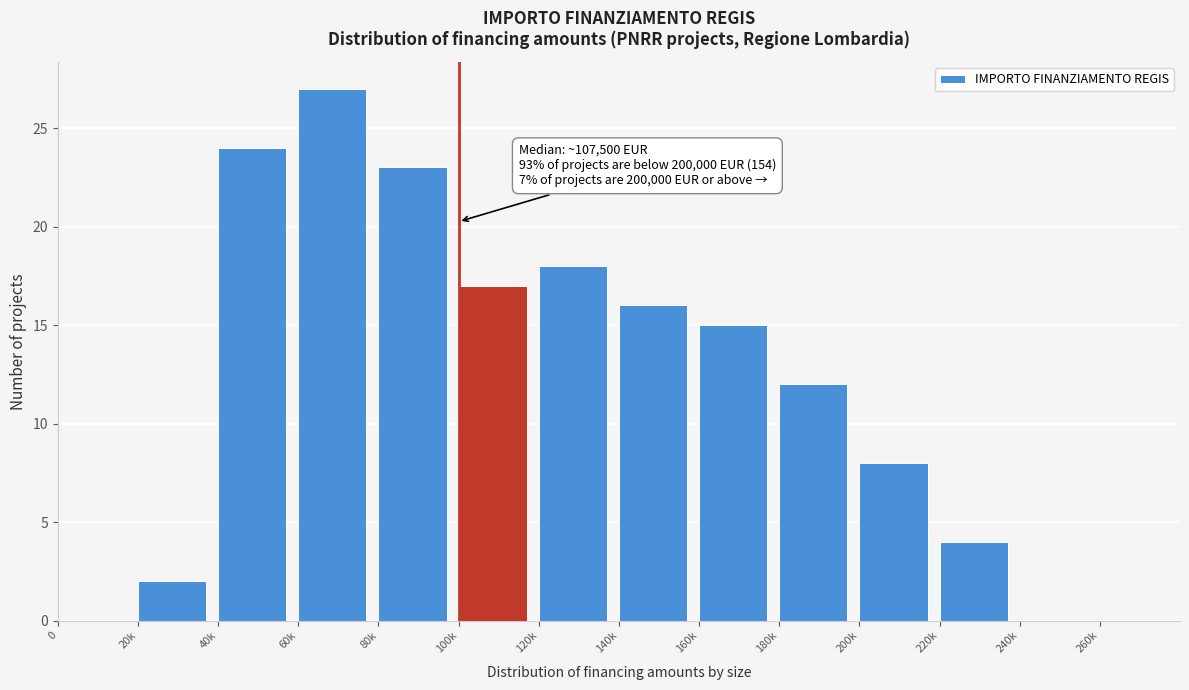

Reading left to right, transcribe all the data shown in this chart.

0=0	20k=2	40k=24	60k=27	80k=23	100k=17	120k=18	140k=16	160k=15	180k=12	200k=8	220k=4	240k=0